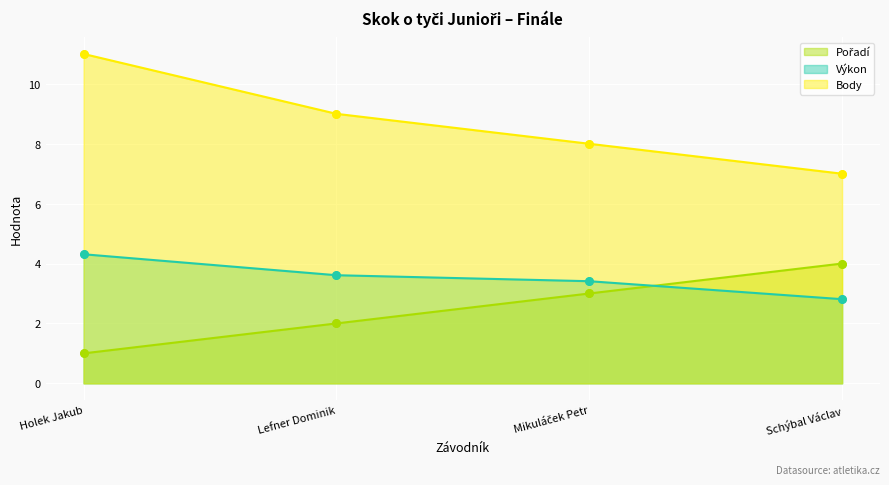

Is the value of Body at Lefner Dominik greater than the value of Pořadí at Lefner Dominik?

Yes